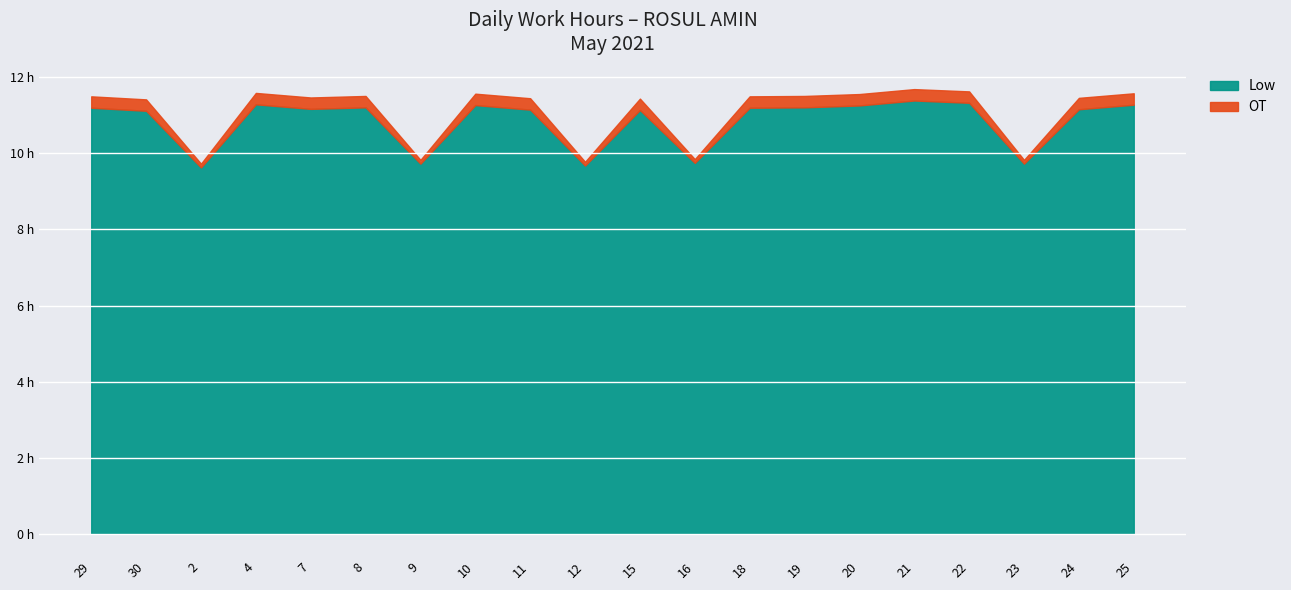

At which label does the data first exceed 11?

29